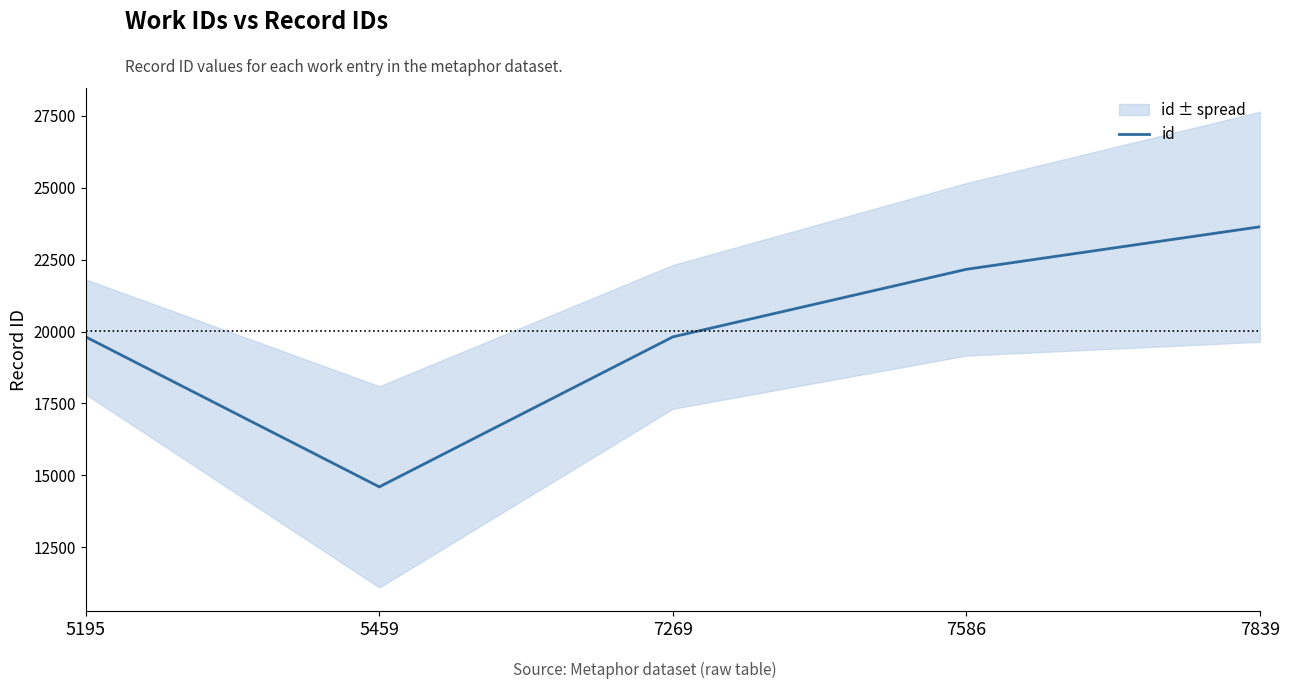

Approximately how many times larger is the value at 7586 compared to 5195?

1.1